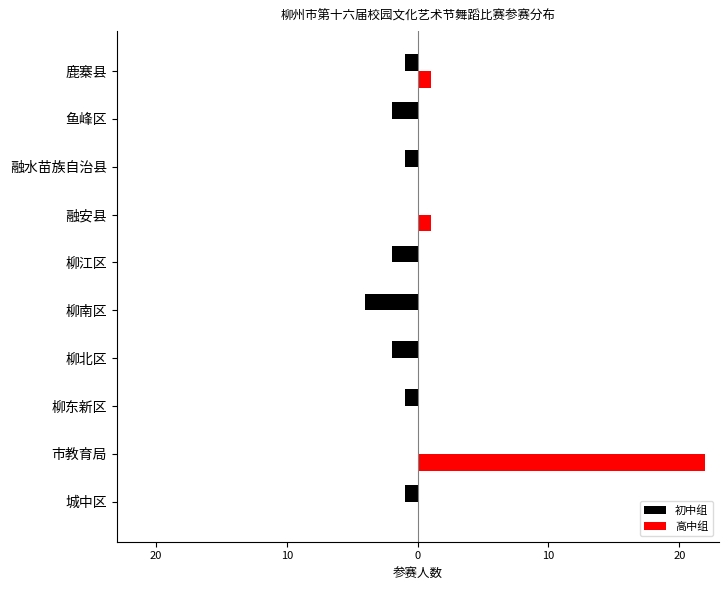

What are all the series names shown in the legend?

初中组, 高中组